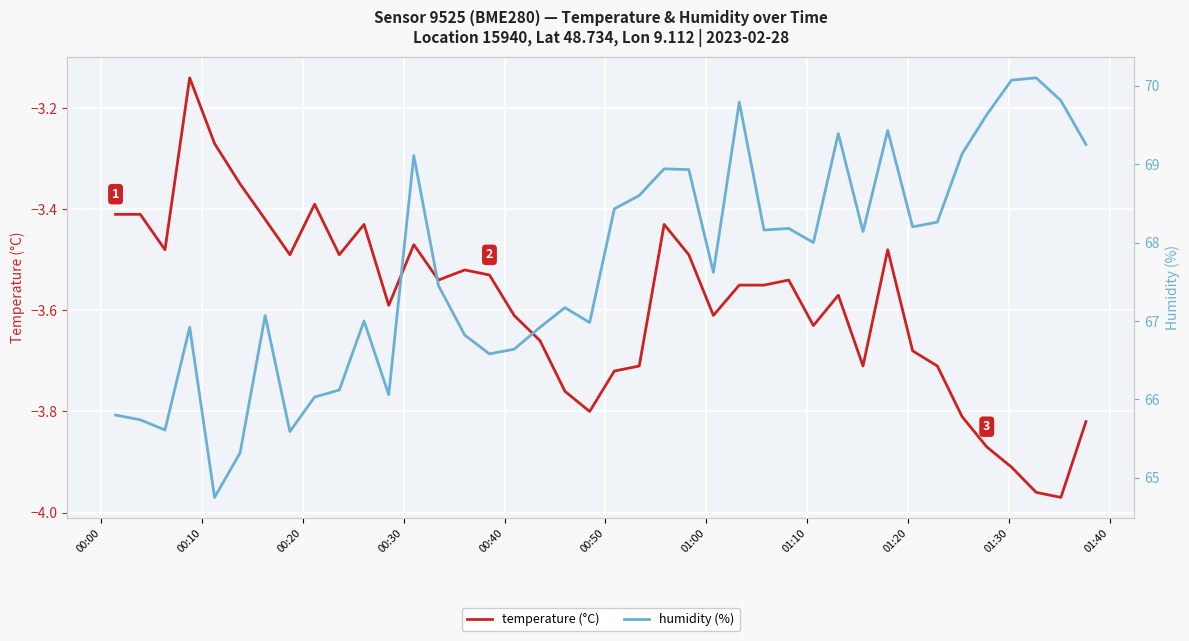

Is this an area chart (filled region under the line)?

No